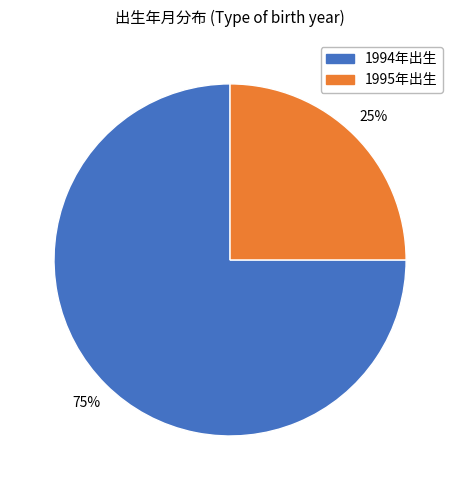

Does any single category account for the majority?

Yes